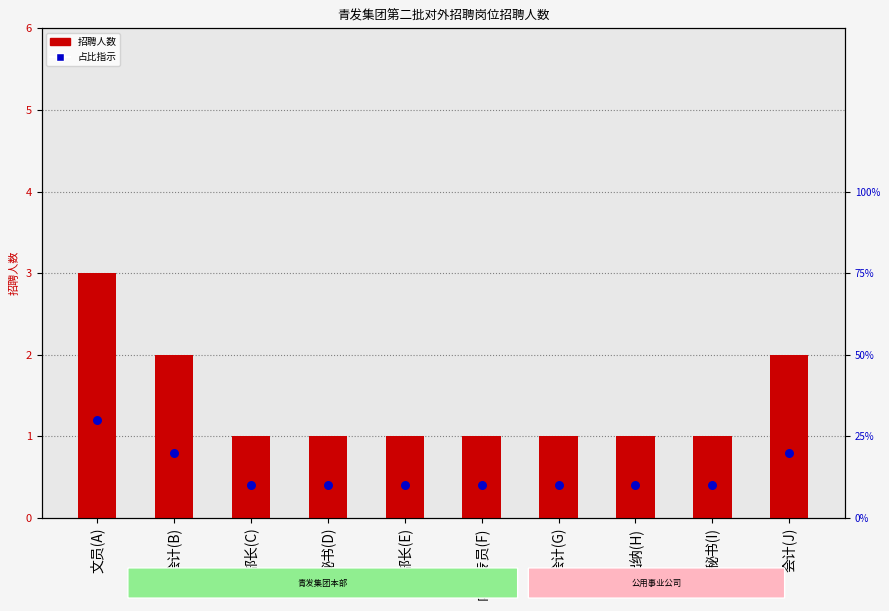

What is the total value across all series at 会计(J)?

2.8